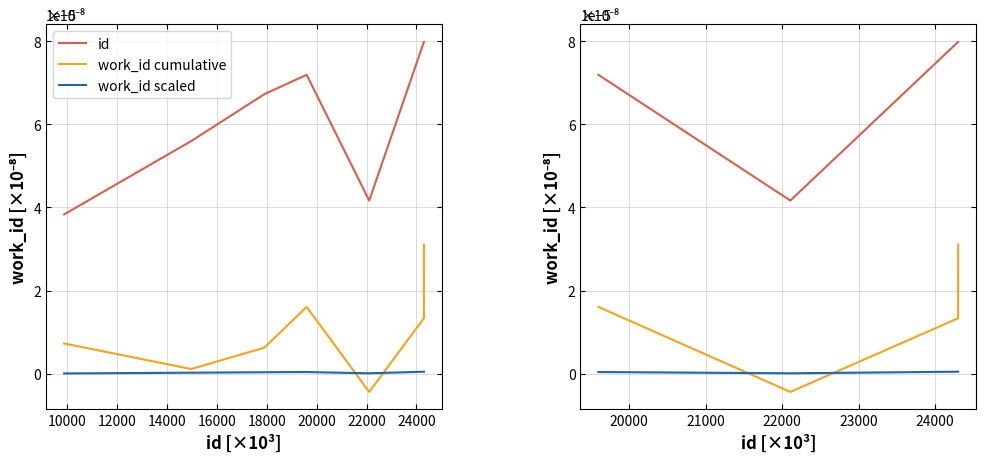

List the series in order of their overall mean, highest first.

id, work_id cumulative, work_id scaled